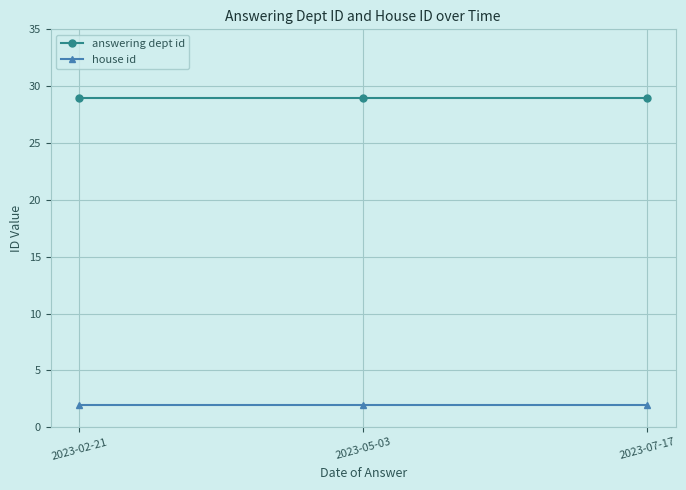

Reading left to right, list all the values displayed in this chart.

answering dept id: 29	29	29
house id: 2	2	2